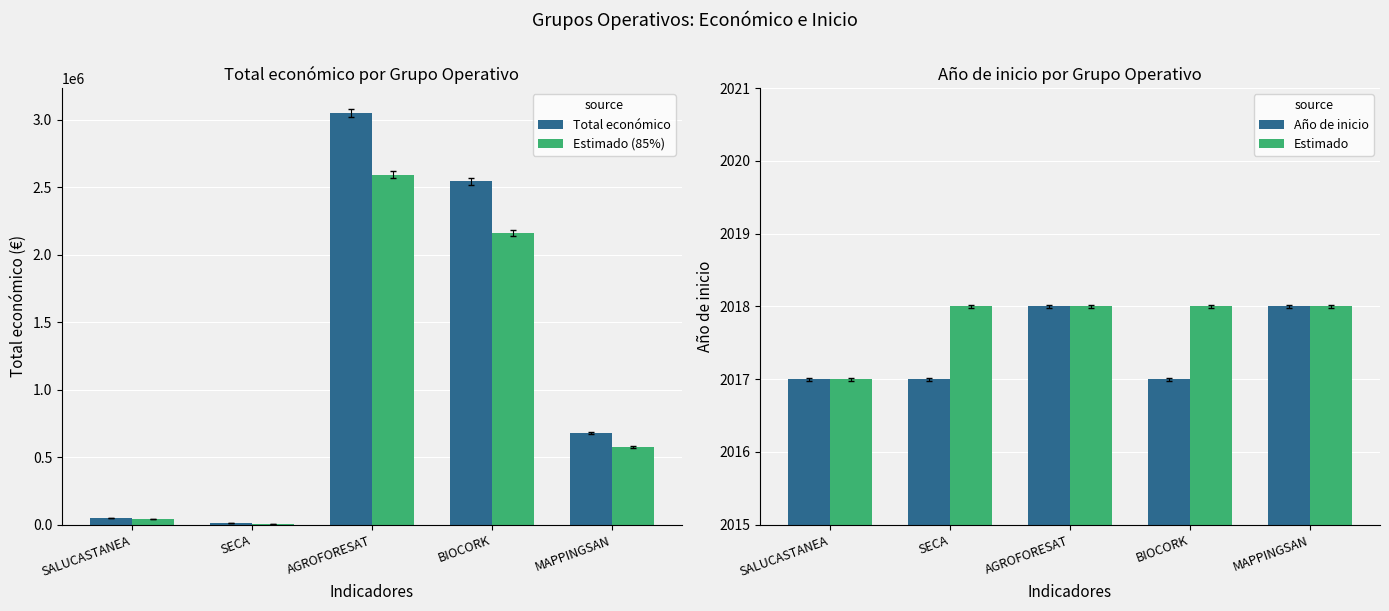

What is the greatest value displayed?

3051573.0